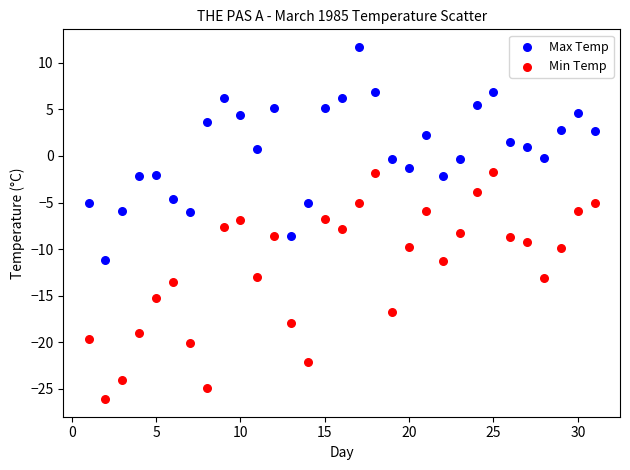

Across all data points, what is the range of Y values (max minus min)?

37.8